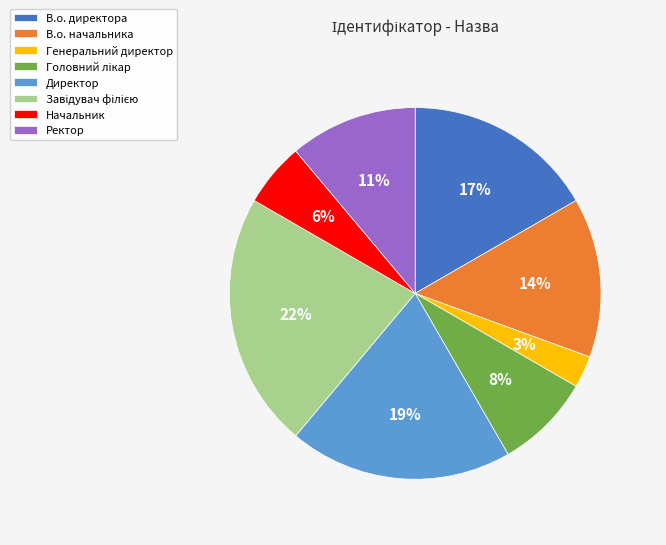

What percentage is the В.о. директора slice, to the nearest percent?

17%